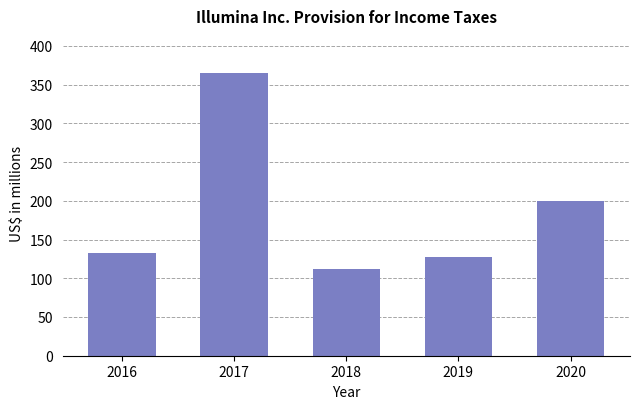

Which label corresponds to the largest value in the chart?

2017